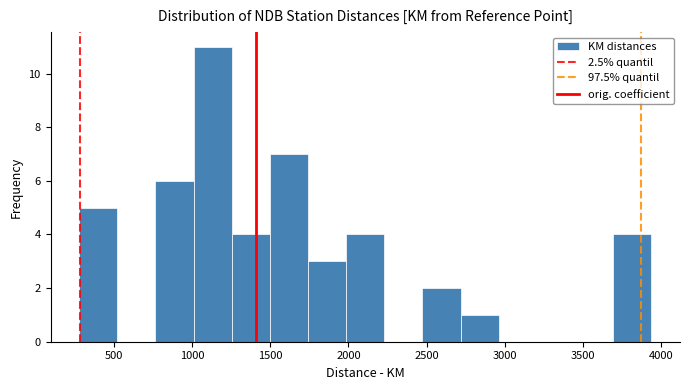

How tall is the bar that spans 2450 to 2700 on the x-axis? Neither the bar edges nor the heights are printed on the chart, so give them approximately, as read against the axes.

2